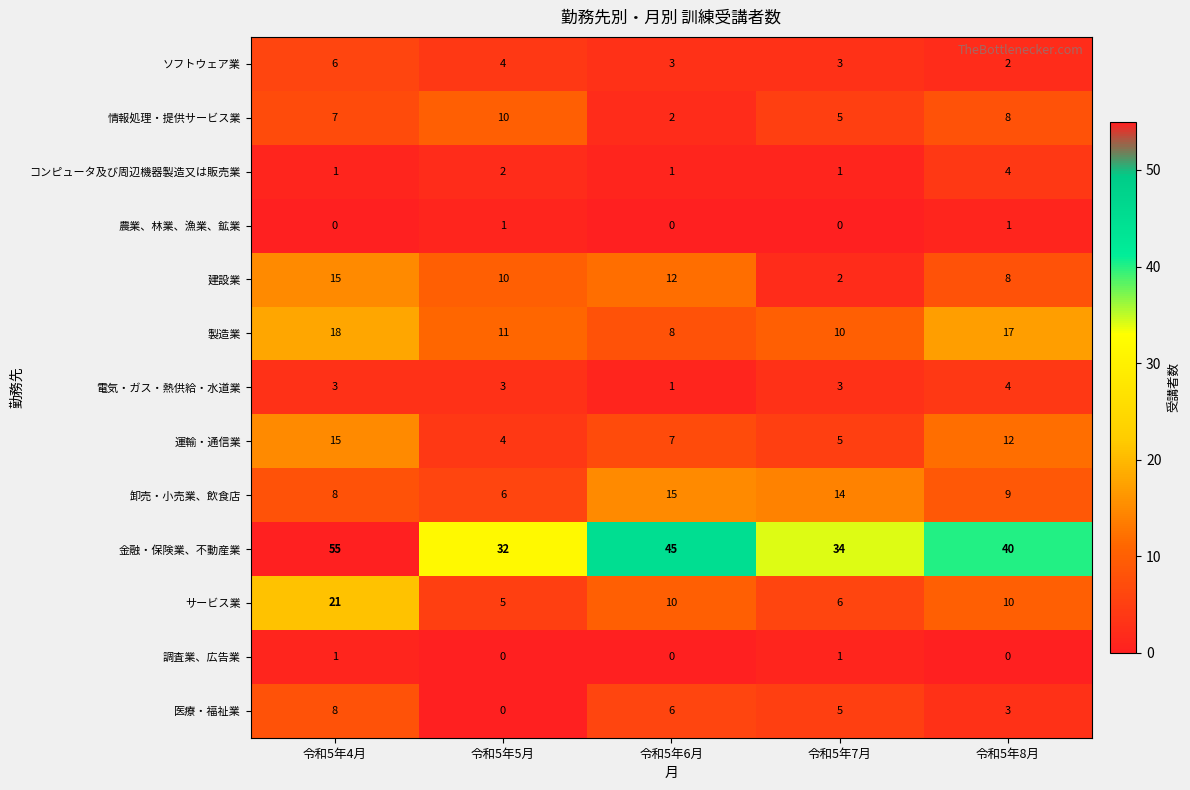

At which category is the sum across all series the highest?

令和5年4月